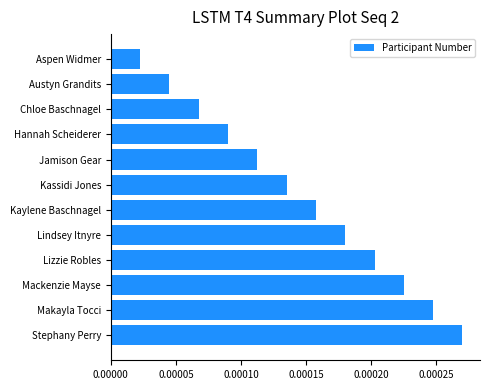

What is the label of the 4th bar from the bottom?

Lizzie Robles